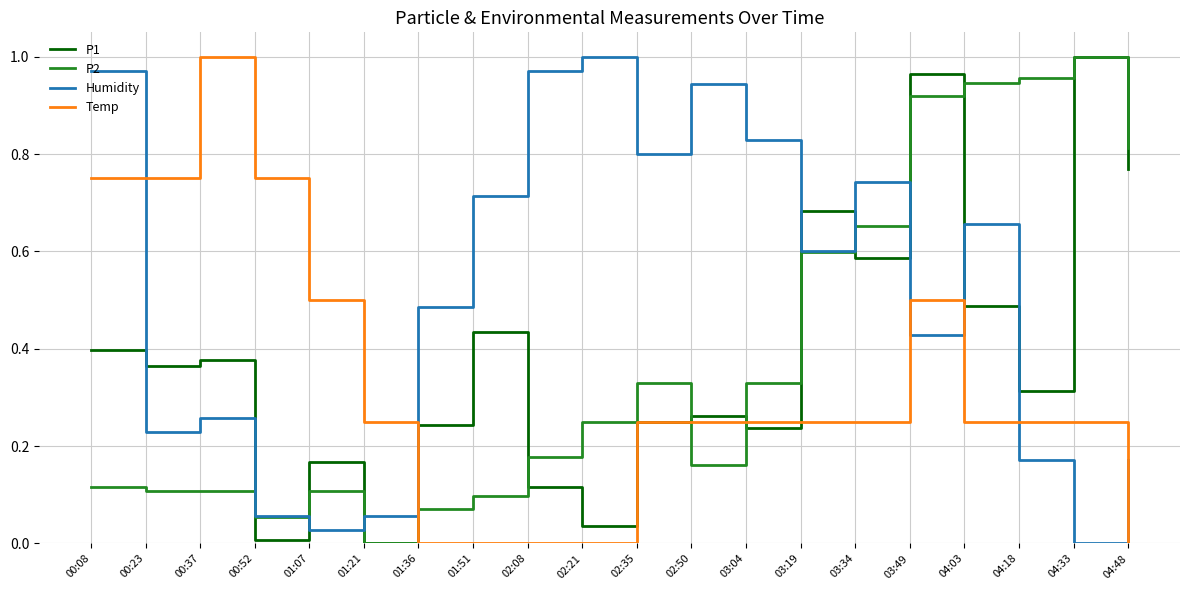

Between which two adjacent categories do Temp and Humidity first intersect?

00:08 and 00:23